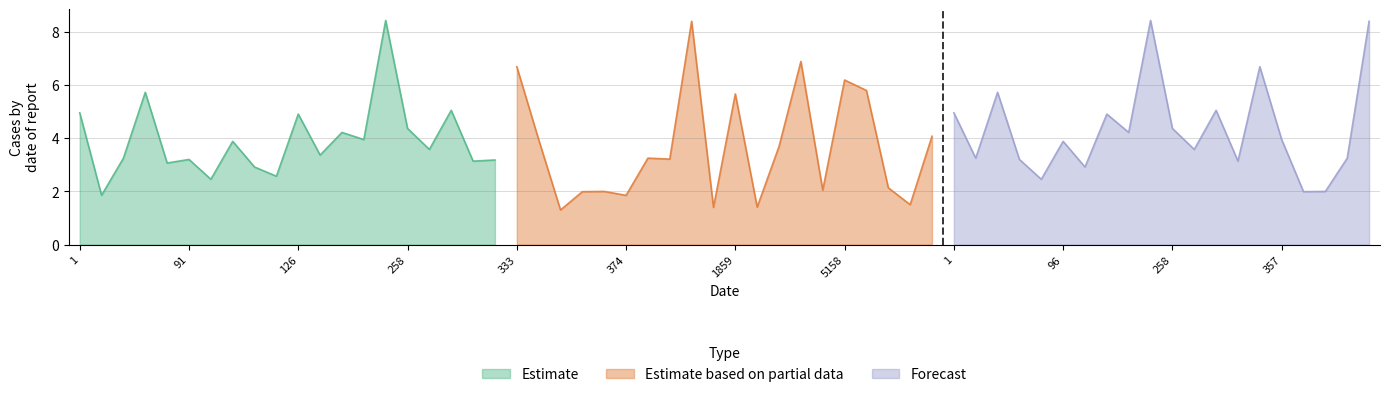

What is the sum of all Forecast values?

86.2